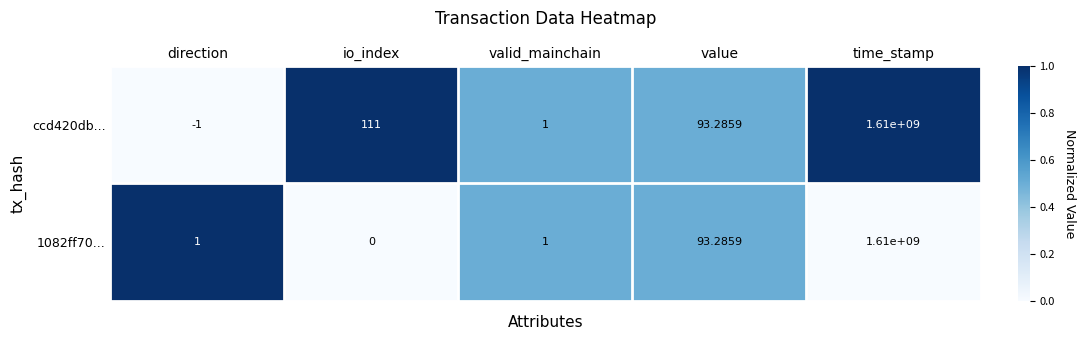

List the labels in order of ccd420db... value, largest first.

time_stamp, io_index, value, valid_mainchain, direction